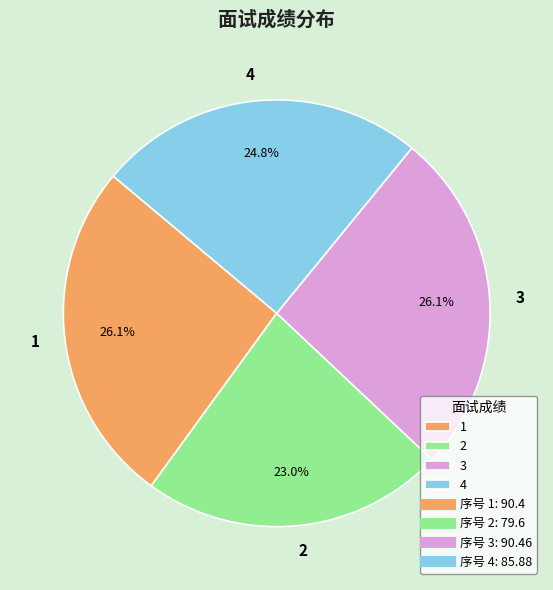

To the nearest percent, what percentage of the pie is 1?

26%